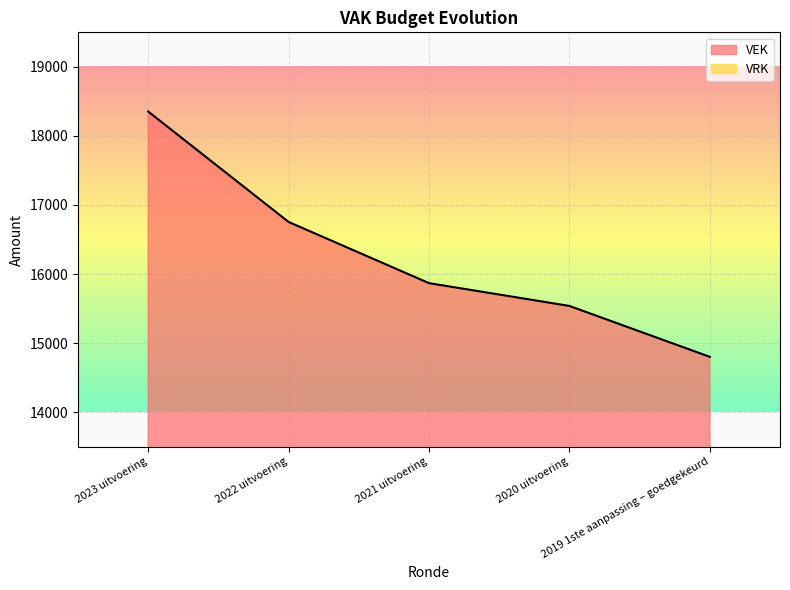

Which category has the highest value across all series?

2023 uitvoering